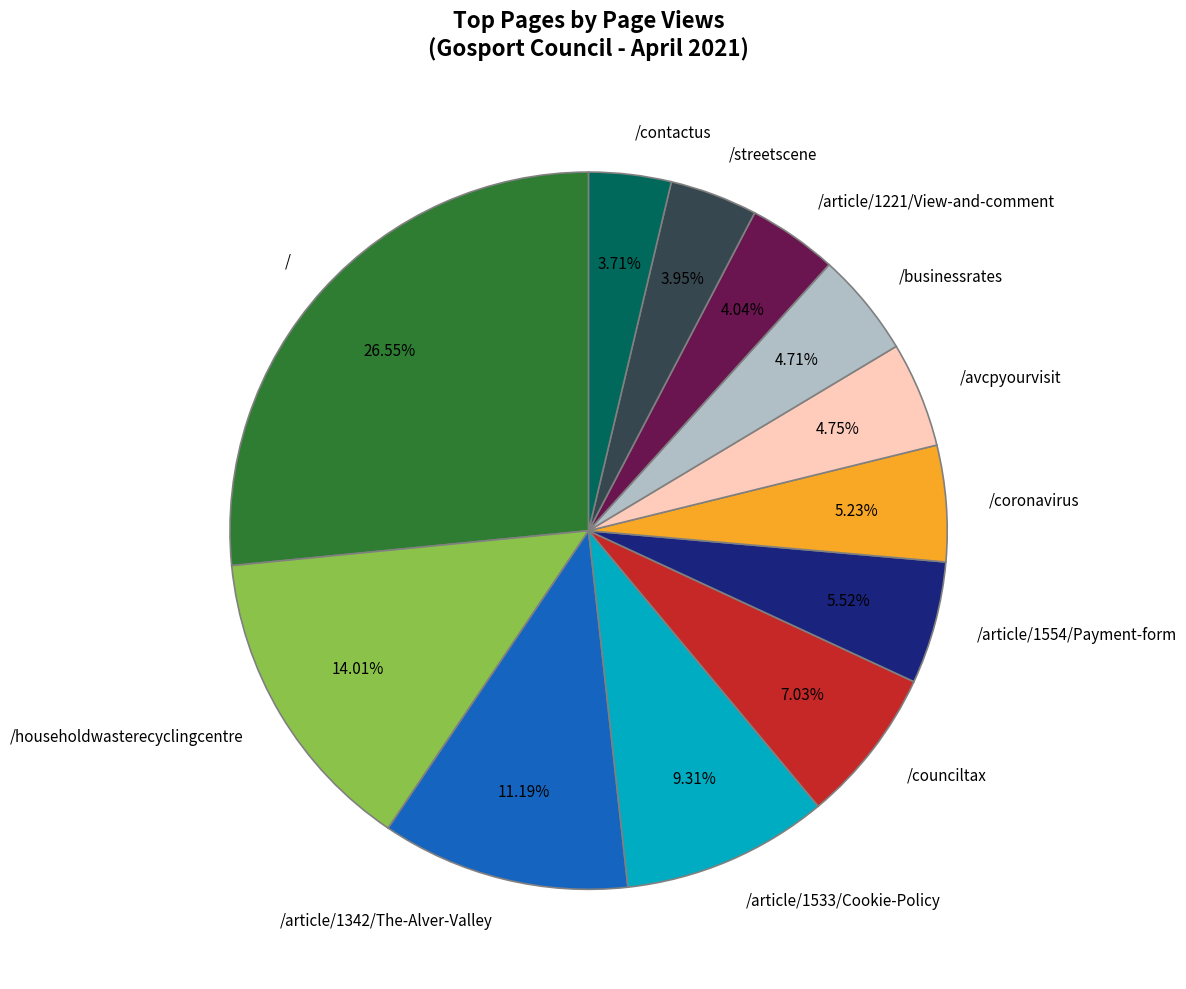

What is the ratio of the value at /householdwasterecyclingcentre to the value at /article/1533/Cookie-Policy?

1.5